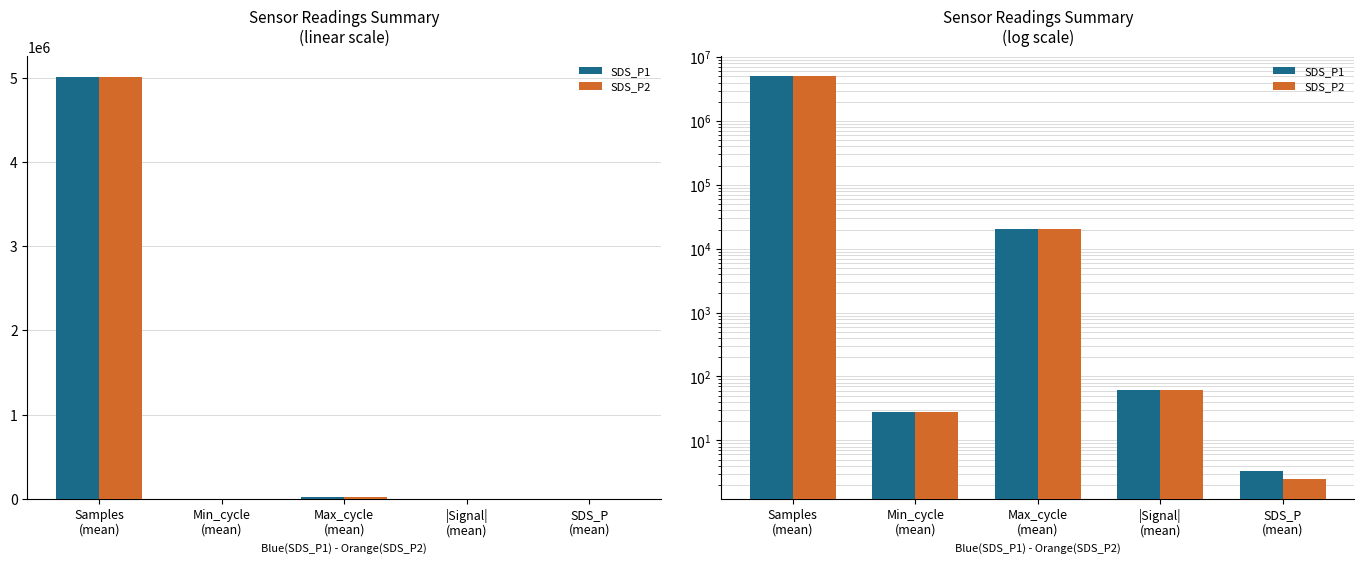

How many values in the SDS_P2 series exceed 61?

3